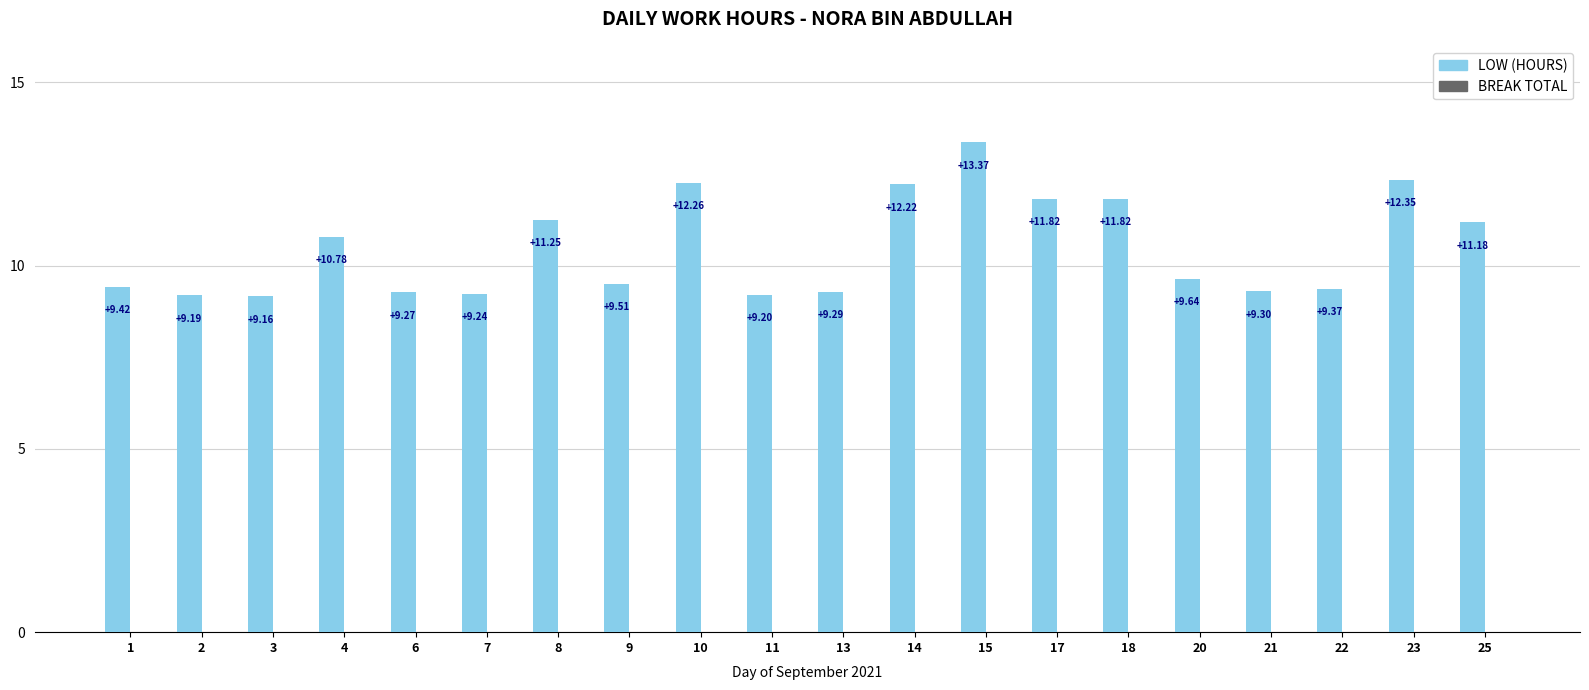

What is the sum of all values?

209.6